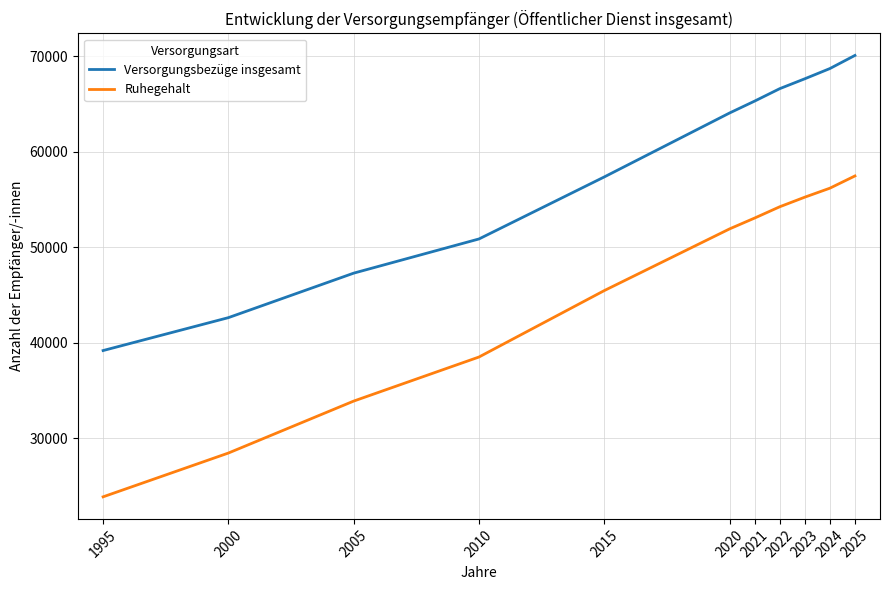

At which category is the sum across all series the highest?

2025